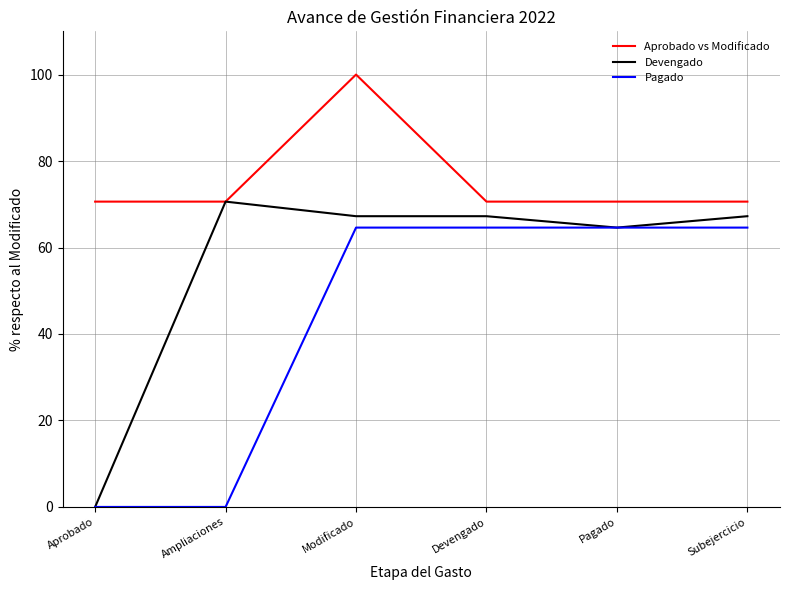

Reading left to right, transcribe all the data shown in this chart.

Aprobado vs Modificado: 70.6	70.6	100.0	70.6	70.6	70.6
Devengado: 0.0	70.6	67.2	67.2	64.6	67.2
Pagado: 0.0	0.0	64.6	64.6	64.6	64.6